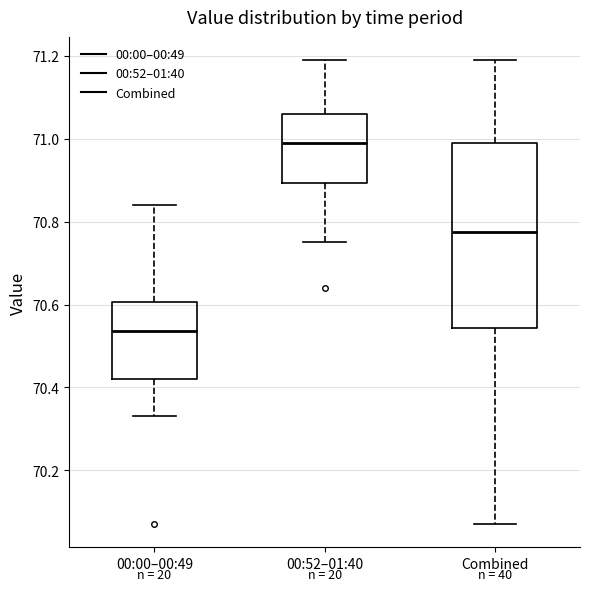

Comparing the boxes themselves (not the whiskers), which one is the tallest?

Combined